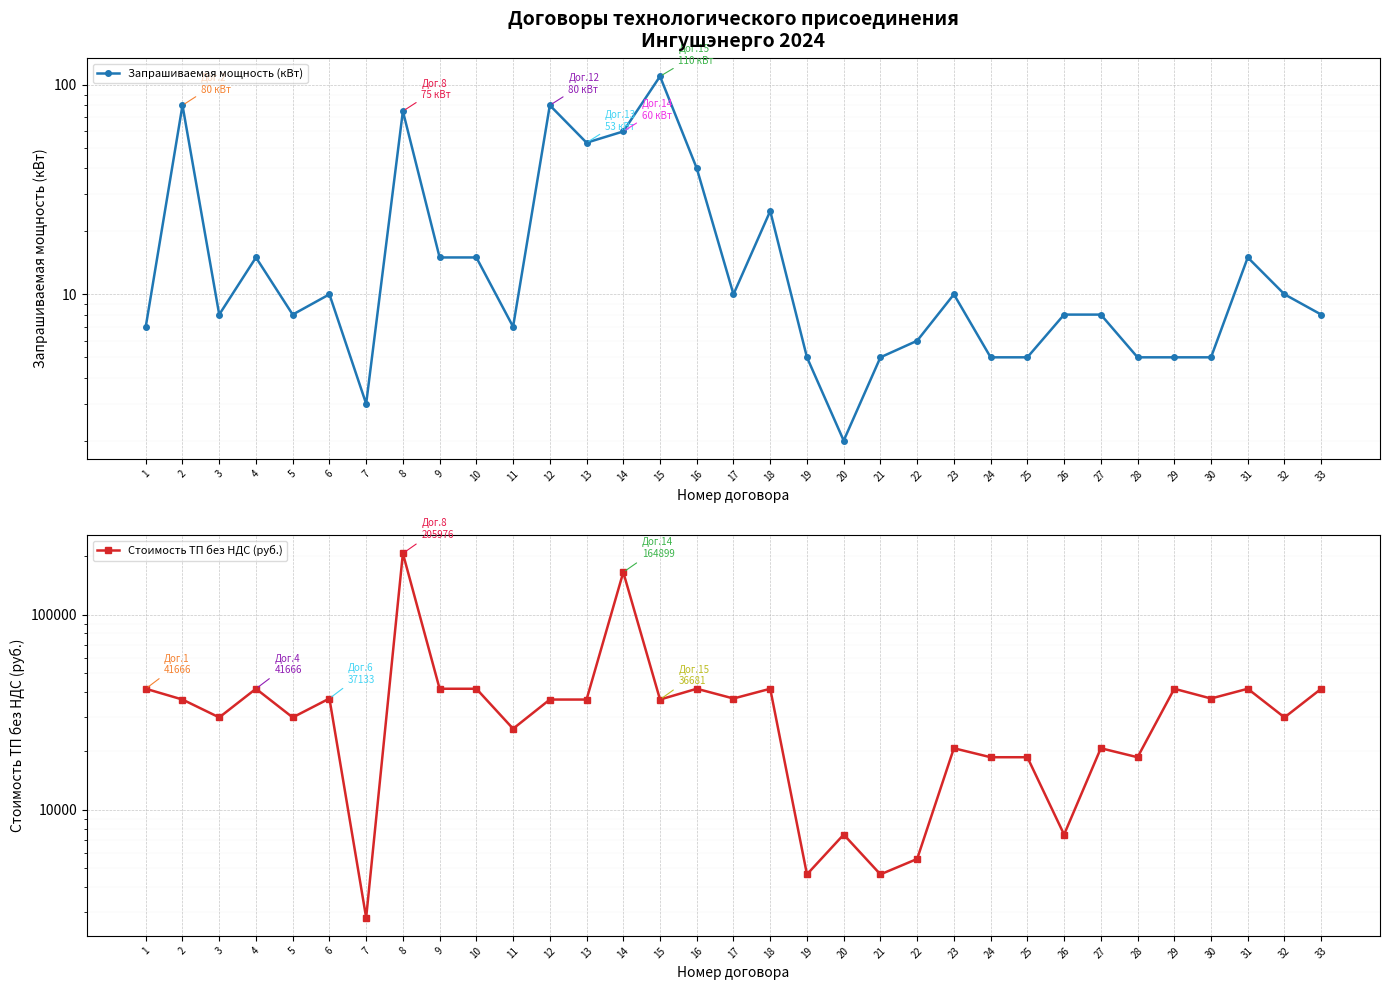

List the series in order of their peak value, lowest first.

Запрашиваемая мощность (кВт), Стоимость ТП без НДС (руб.)